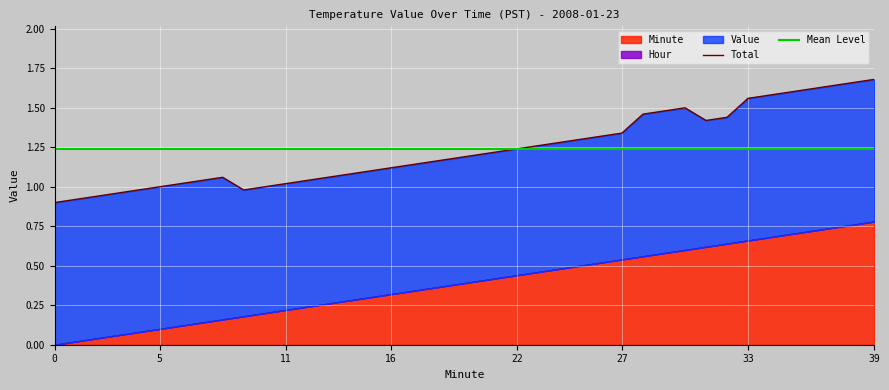

Between which two adjacent categories do Mean Level and Total first intersect?

21 and 22